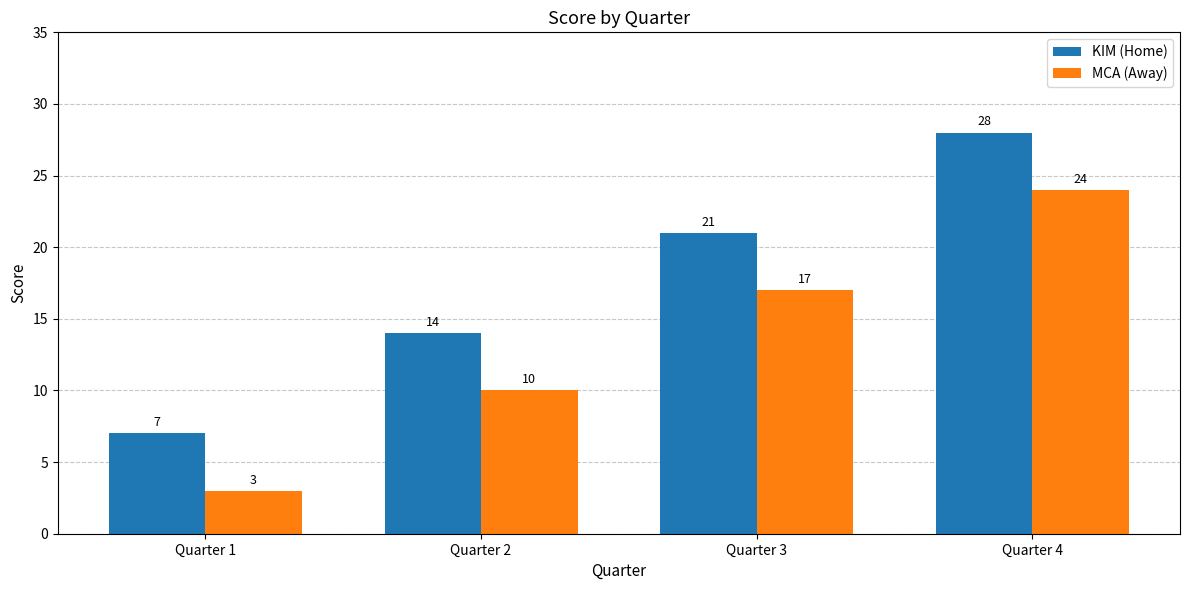

How many bars are there in total?

8